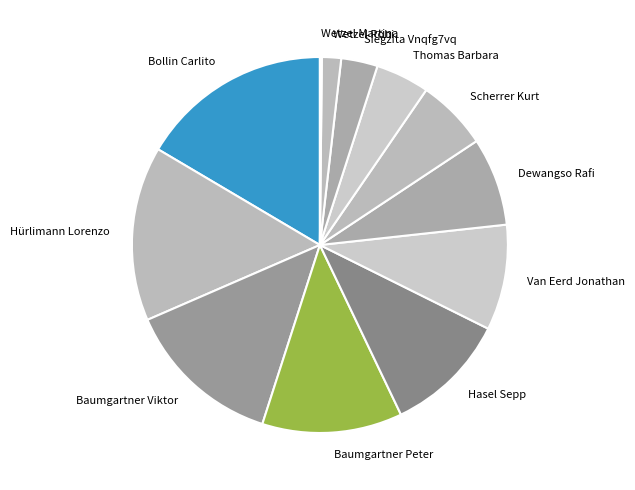

Is it true that Hasel Sepp is 1% of the pie?

False